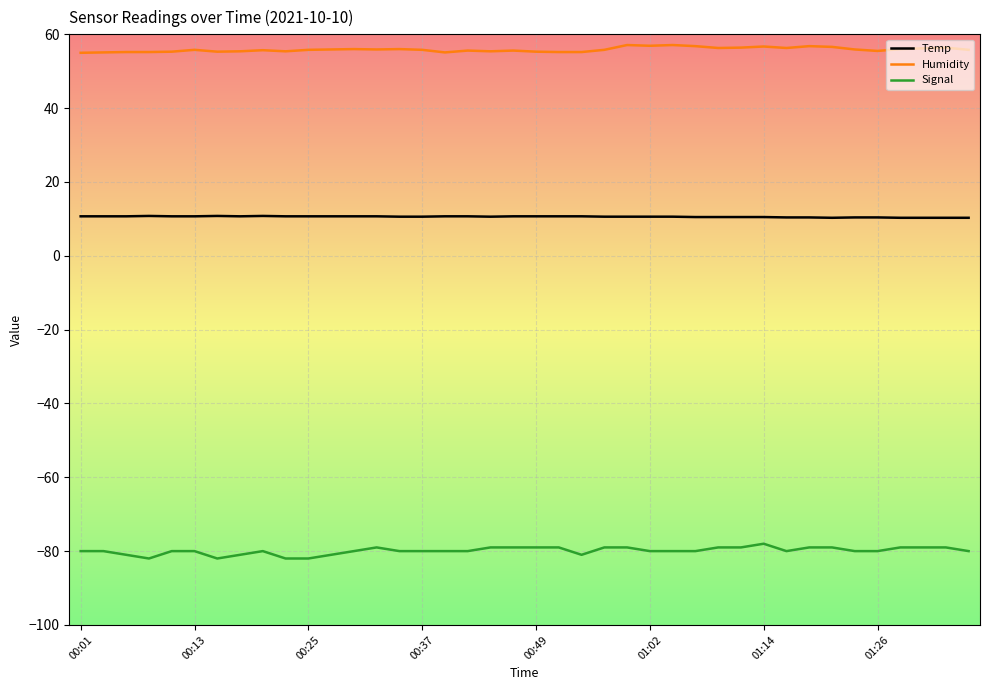

What are all the series names shown in the legend?

Temp, Humidity, Signal